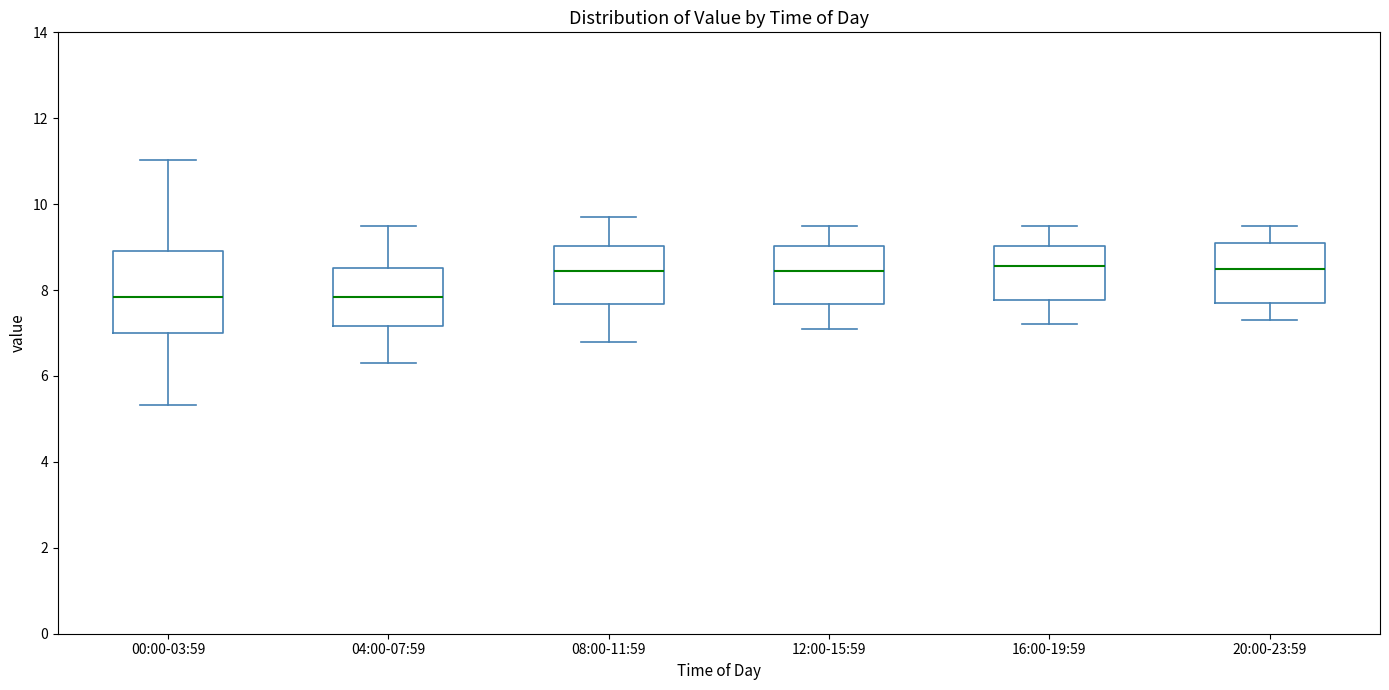

Where does the upper whisker of the box for 08:00-11:59 end on the y-axis? The values are not printed on the chart, so give them approximately, as read against the axis.

9.8